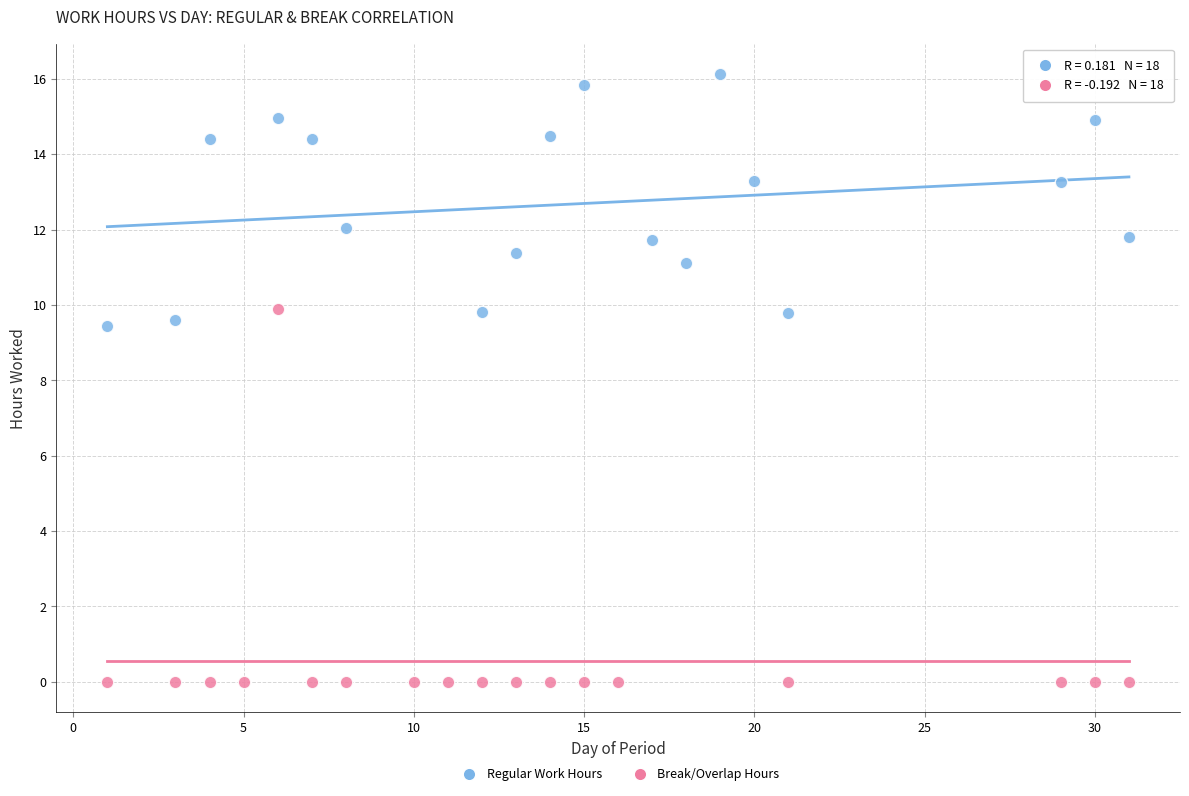

Which series has the widest spread of Y values?

Break/Overlap Hours